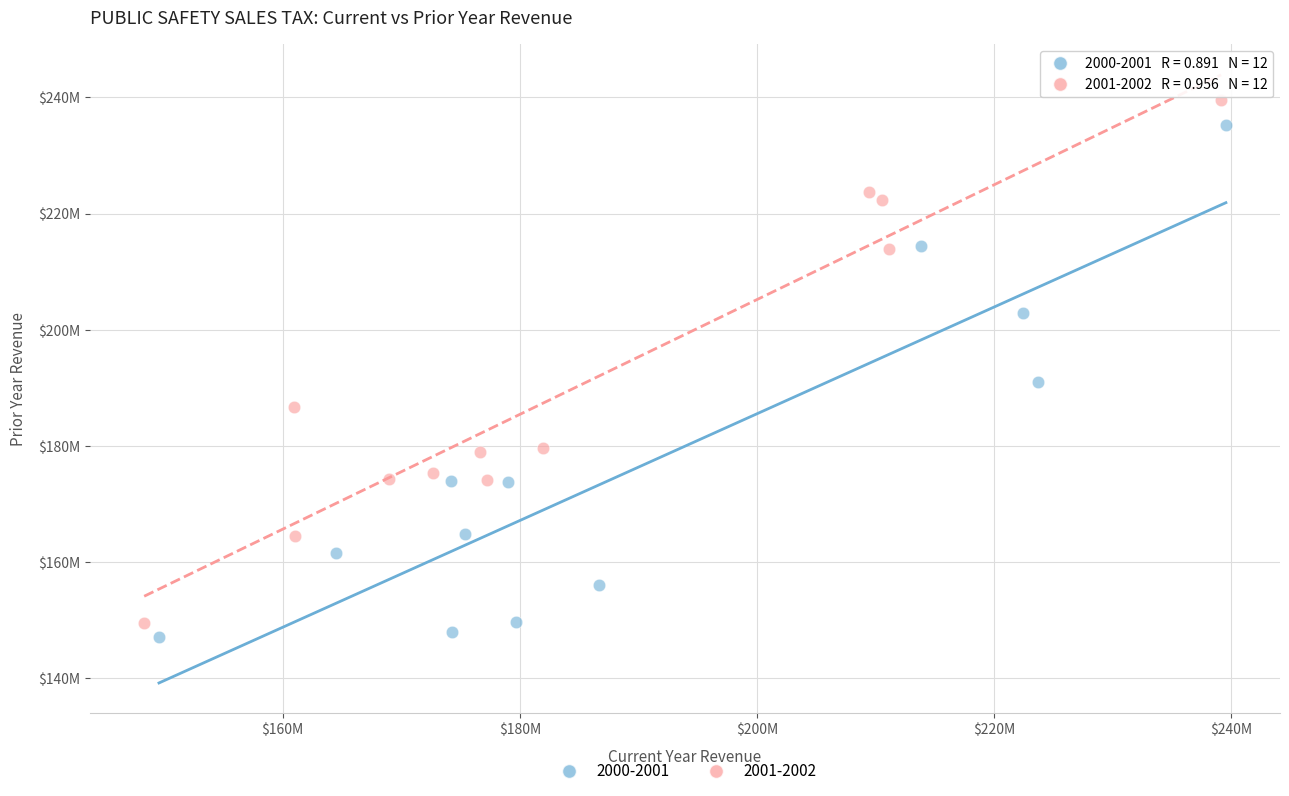

What are all the series names shown in the legend?

2000-2001, 2001-2002